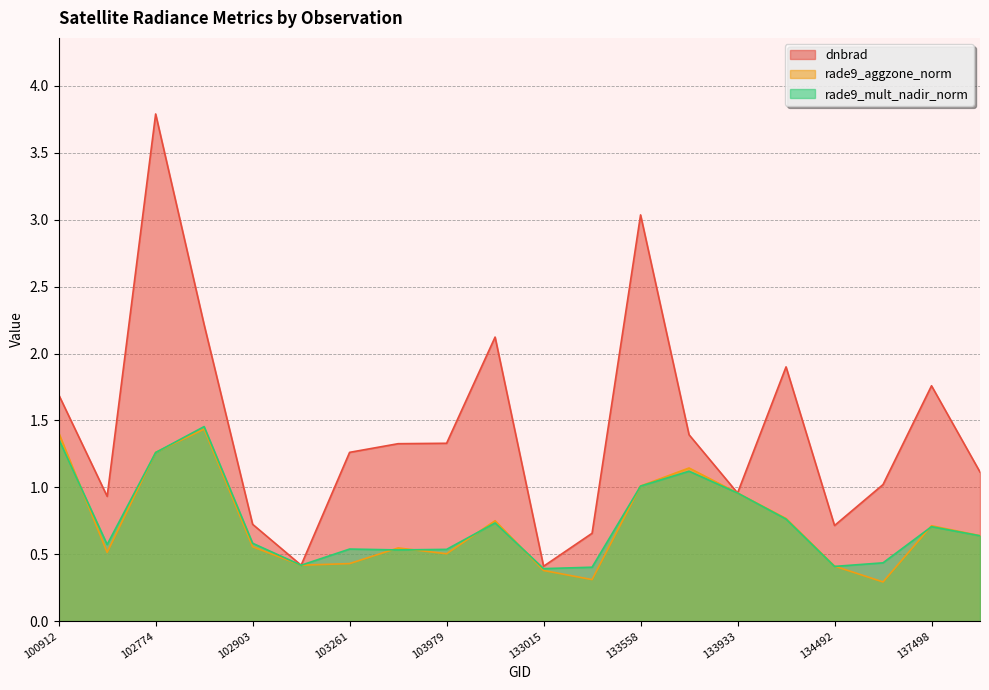

Reading left to right, extract all data points from this chart.

dnbrad: 100912=1.7	102535=0.9	102774=3.8	102783=2.2	102903=0.7	103023=0.4	103261=1.3	103380=1.3	103979=1.3	132642=2.1	133015=0.4	133195=0.7	133558=3.0	133749=1.4	133933=1.0	134479=1.9	134492=0.7	137306=1.0	137498=1.8	137512=1.1
rade9_aggzone_norm: 100912=1.4	102535=0.5	102774=1.3	102783=1.4	102903=0.6	103023=0.4	103261=0.4	103380=0.5	103979=0.5	132642=0.8	133015=0.4	133195=0.3	133558=1.0	133749=1.1	133933=1.0	134479=0.8	134492=0.4	137306=0.3	137498=0.7	137512=0.6
rade9_mult_nadir_norm: 100912=1.4	102535=0.6	102774=1.3	102783=1.5	102903=0.6	103023=0.4	103261=0.5	103380=0.5	103979=0.5	132642=0.7	133015=0.4	133195=0.4	133558=1.0	133749=1.1	133933=1.0	134479=0.8	134492=0.4	137306=0.4	137498=0.7	137512=0.6